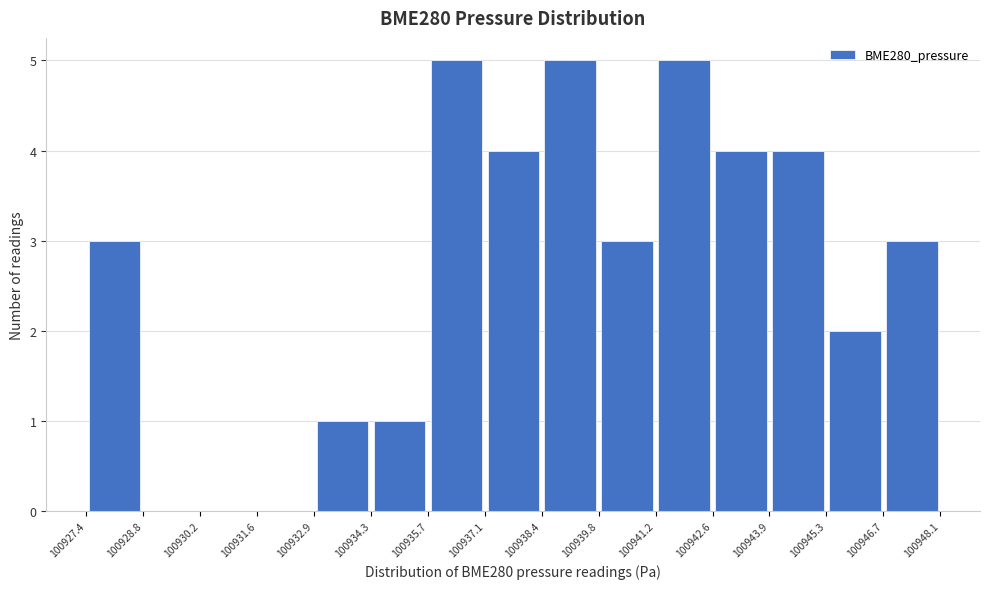

Reading left to right, list every bar in this chart as the range it spans on the x-axis followed by its height. The values are not printed on the chart, so give them approximately, as read against the axis.

100927.4 to 100928.8: 3
100928.8 to 100930.2: 0
100930.2 to 100931.6: 0
100931.6 to 100932.9: 0
100932.9 to 100934.3: 1
100934.3 to 100935.7: 1
100935.7 to 100937.1: 5
100937.1 to 100938.4: 4
100938.4 to 100939.8: 5
100939.8 to 100941.2: 3
100941.2 to 100942.6: 5
100942.6 to 100943.9: 4
100943.9 to 100945.3: 4
100945.3 to 100946.7: 2
100946.7 to 100948.1: 3